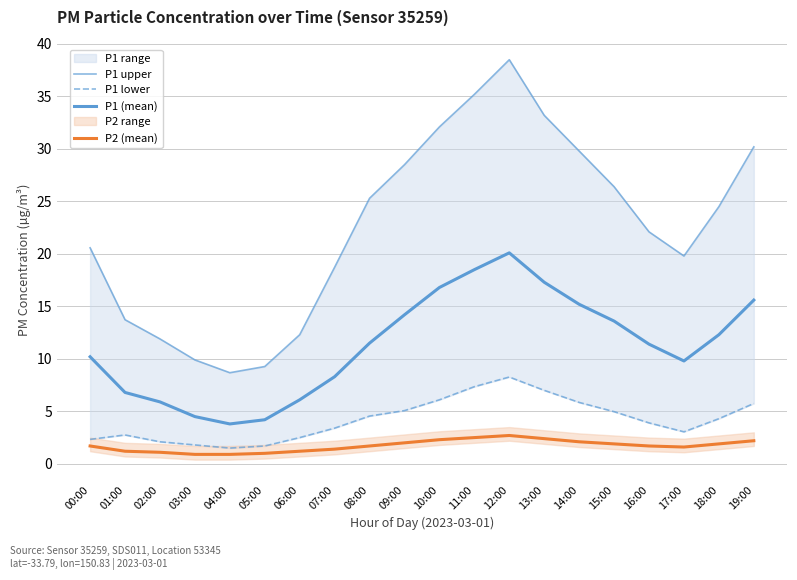

True or false: P2 (mean) has more than 1 points higher than both neighbors.

False